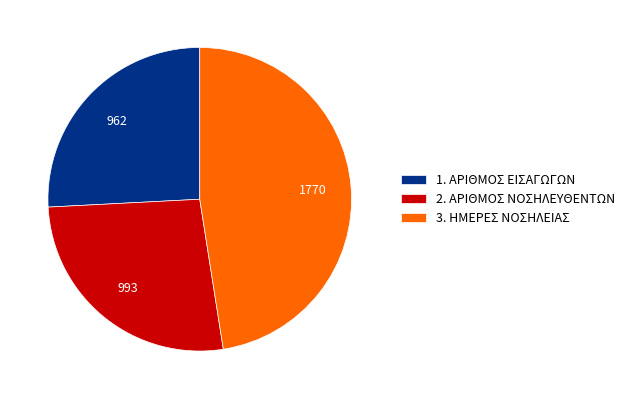

Is there a majority slice in this chart?

No